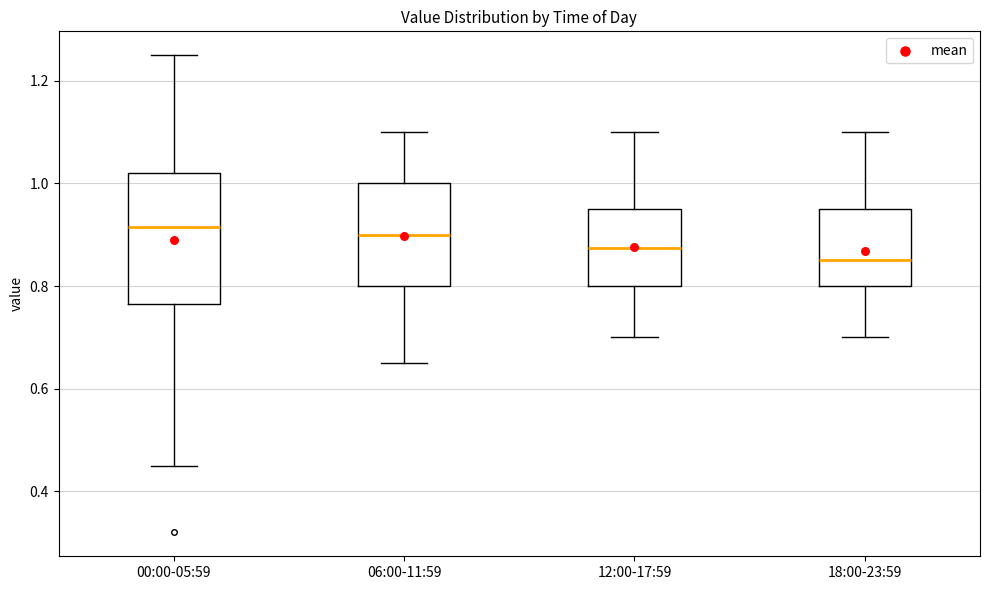

Comparing the boxes themselves (not the whiskers), which one is the tallest?

00:00-05:59